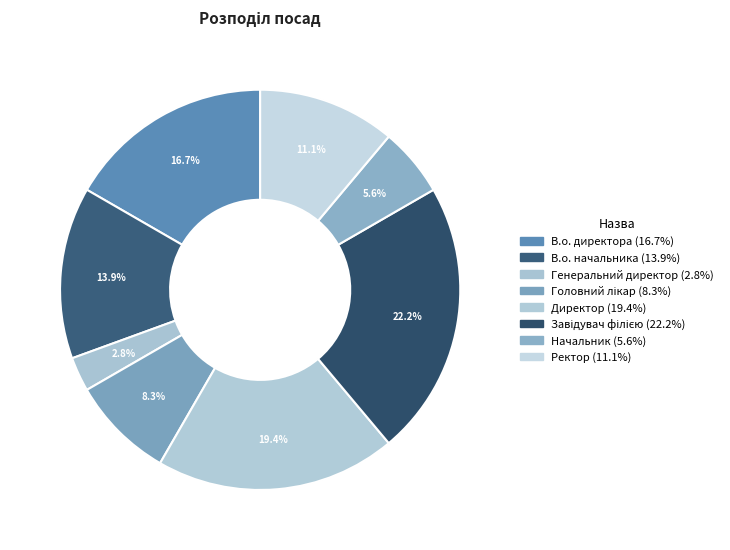

To the nearest percent, what is the combined percentage of Завідувач філією and Директор?

42%